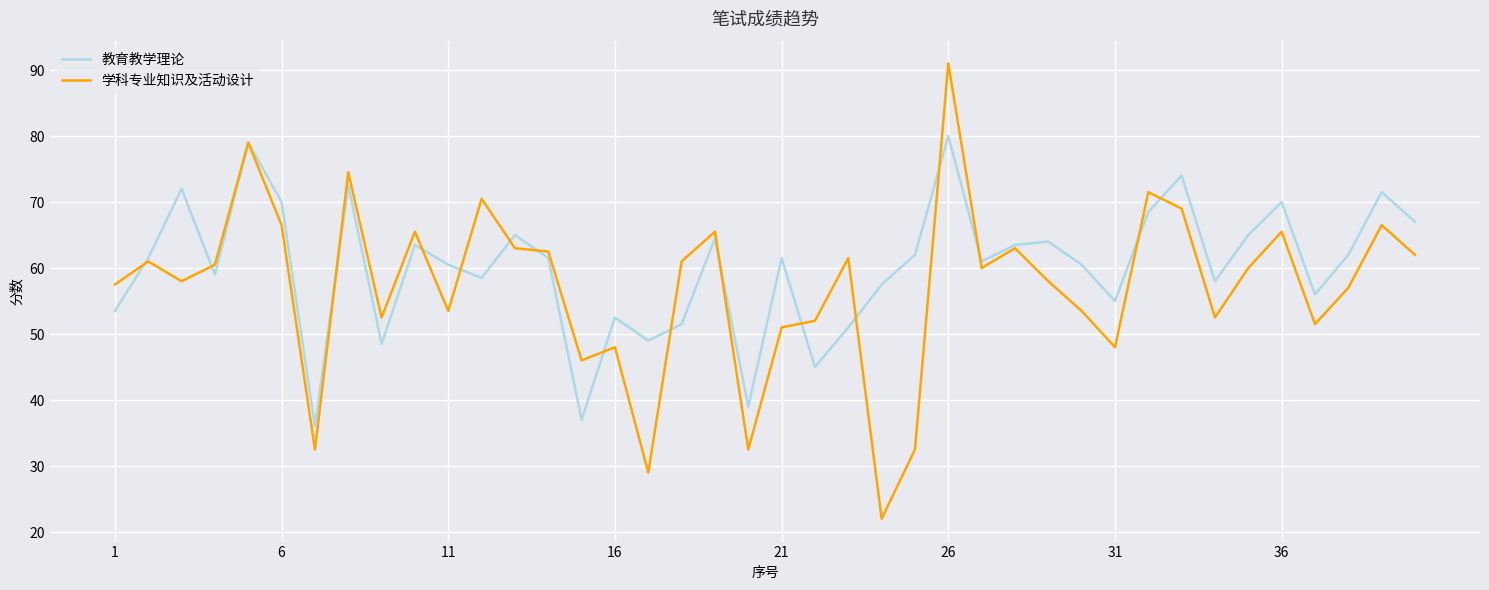

Rank the series by their maximum value, from highest to lowest.

学科专业知识及活动设计, 教育教学理论